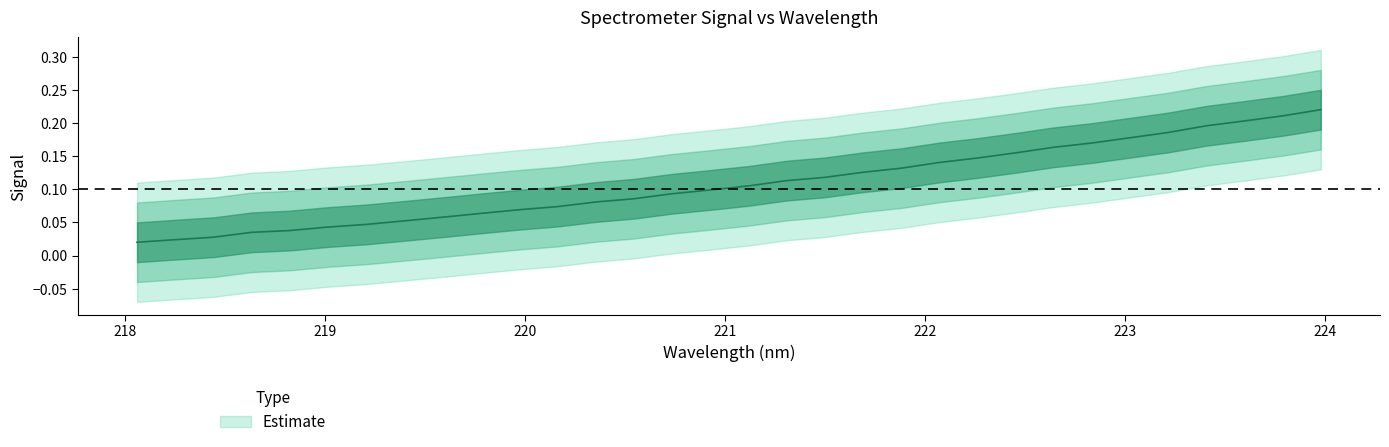

What is the value of the 30th point from the left?

0.2